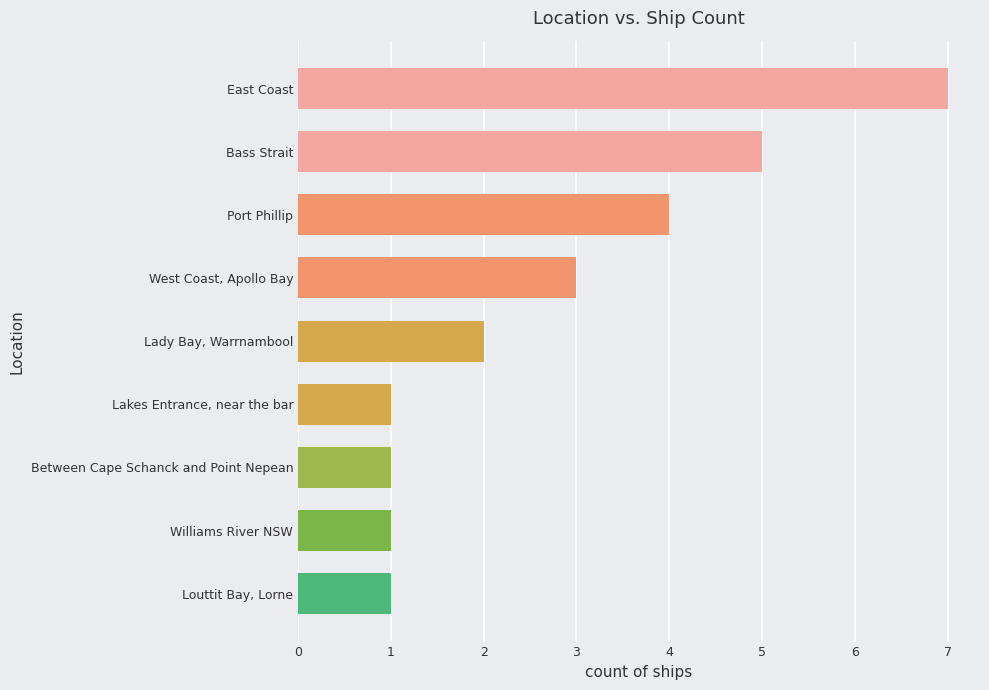

What is the change in value from Louttit Bay, Lorne to Port Phillip?

+3